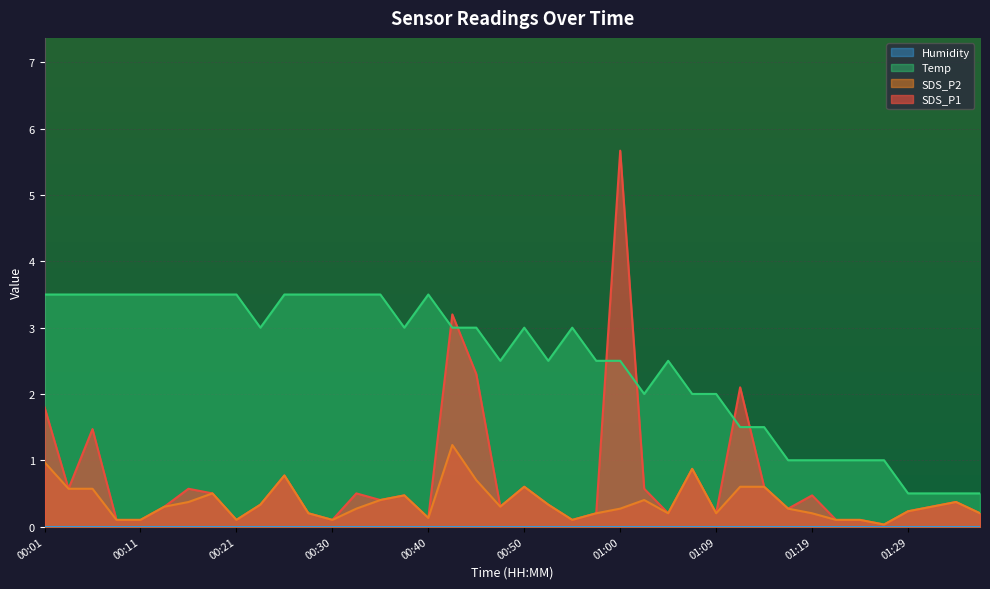

What is the difference between the maximum and minimum values in the SDS_P1 series?

5.6